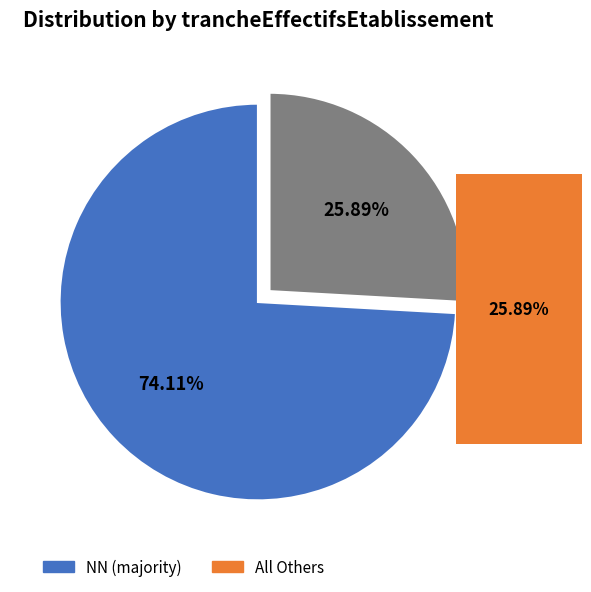

Is there any slice that represents more than half of the pie?

Yes